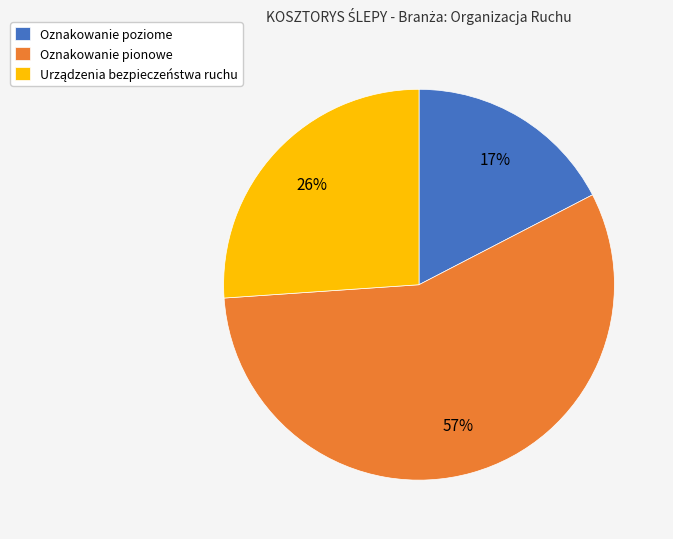

Count the number of slices in the pie.

3